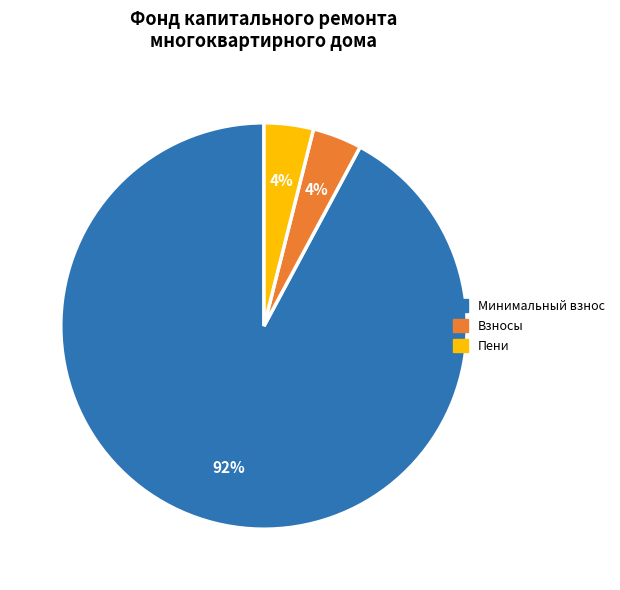

To the nearest percent, what is the average slice percentage?

33%